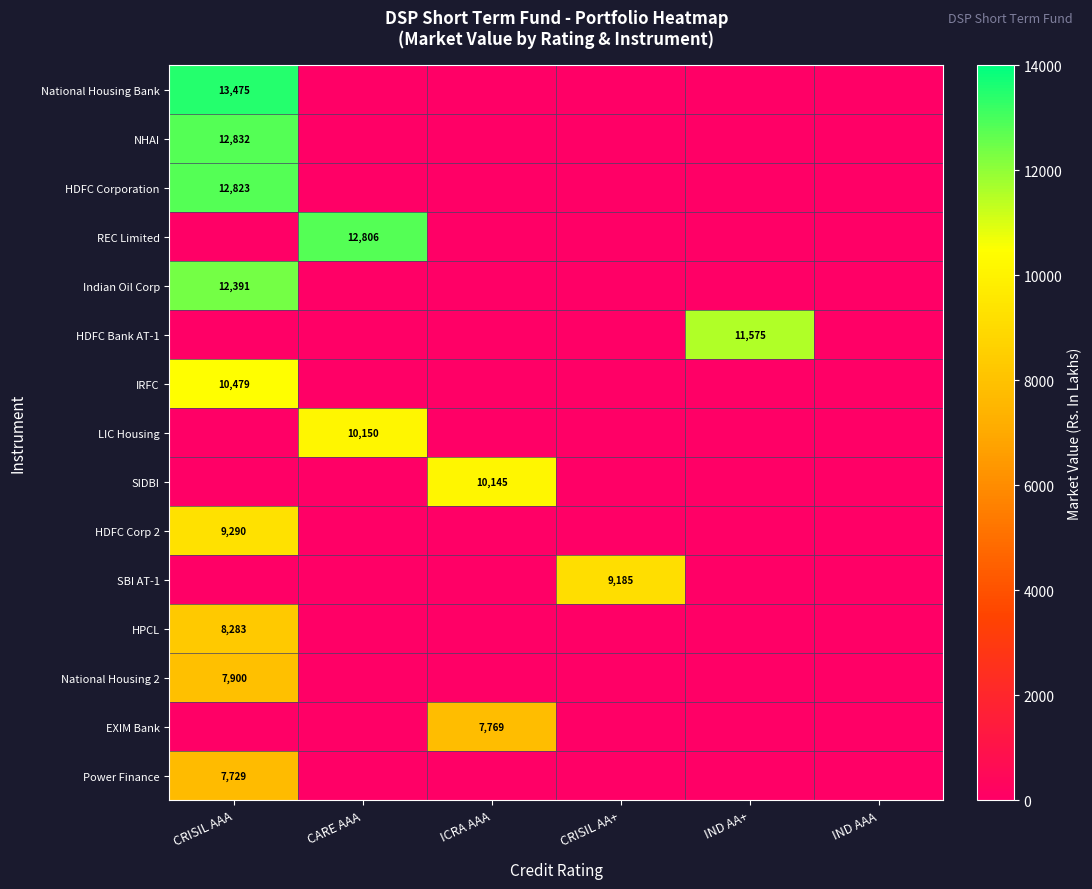

The SBI AT-1 series shows 9185 at CRISIL AA+. True or false?

True